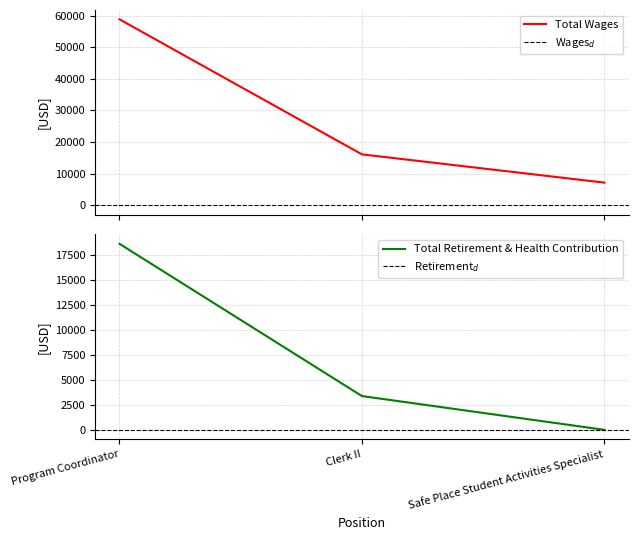

What position from the left is Clerk II?

2